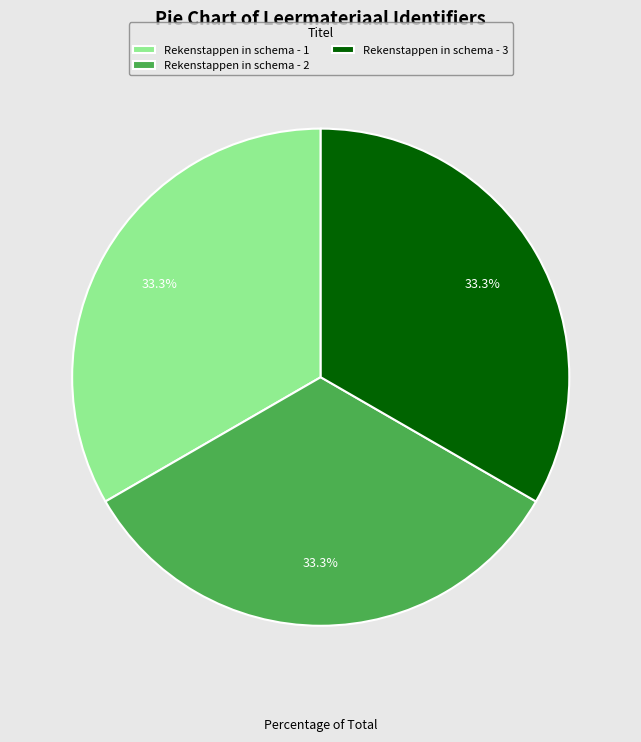

What portion of the pie excludes Rekenstappen in schema - 3?

66.7%